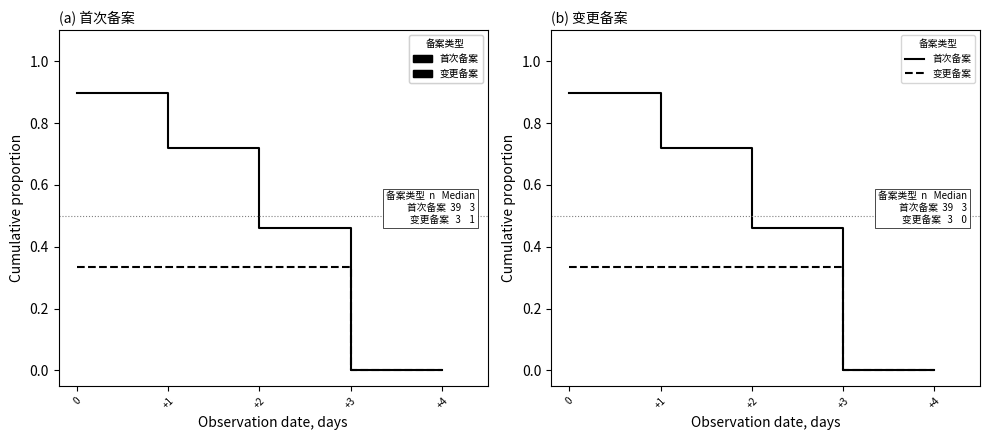

True or false: 变更备案 has more than 2 points higher than both neighbors.

False